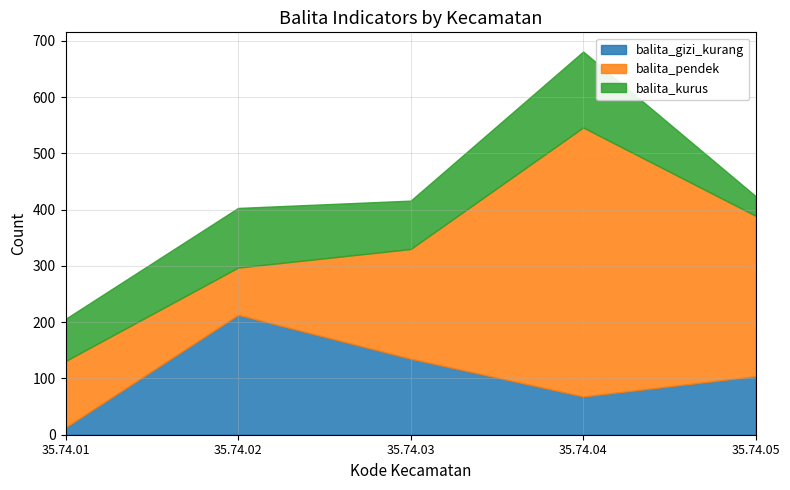

At which label does balita_gizi_kurang reach its peak?

35.74.02